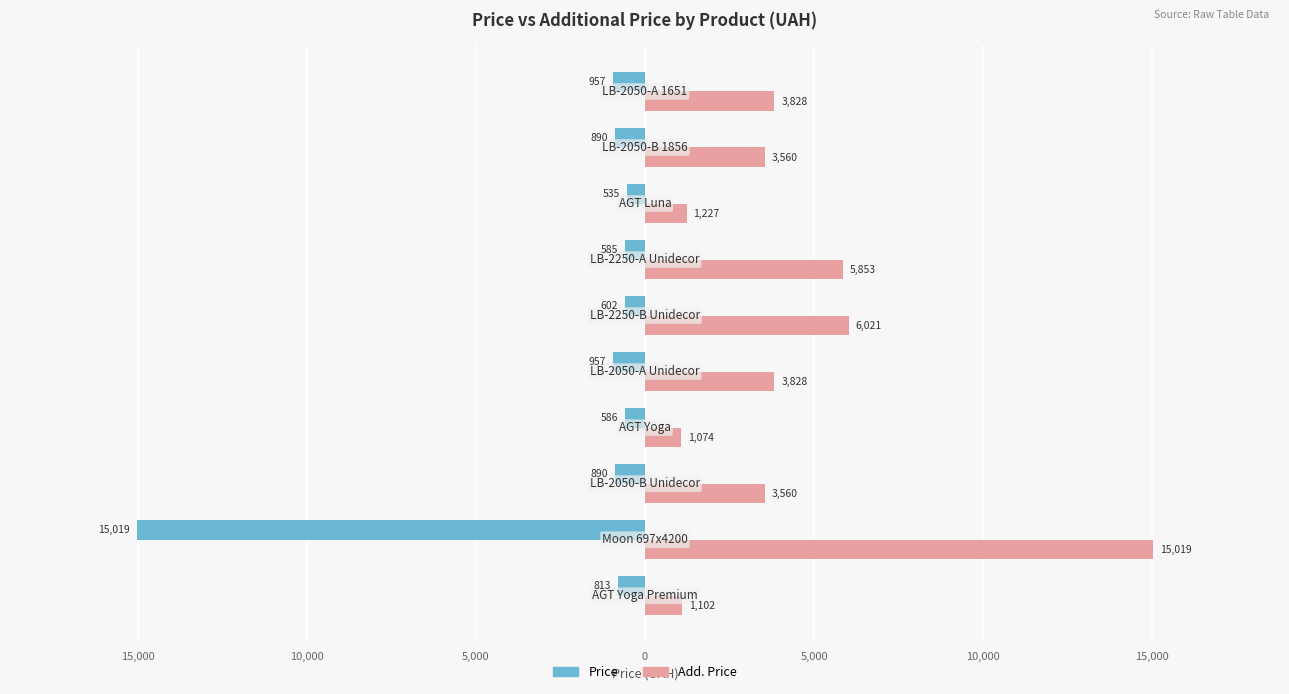

What is the sum of all Price values?

-21835.0